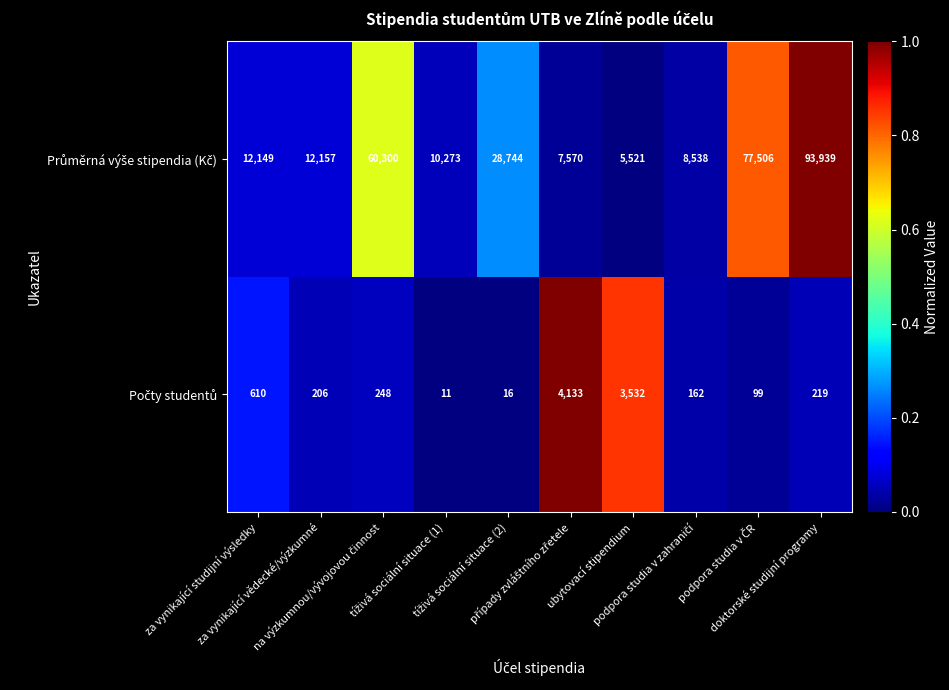

What is the smallest value displayed?

11